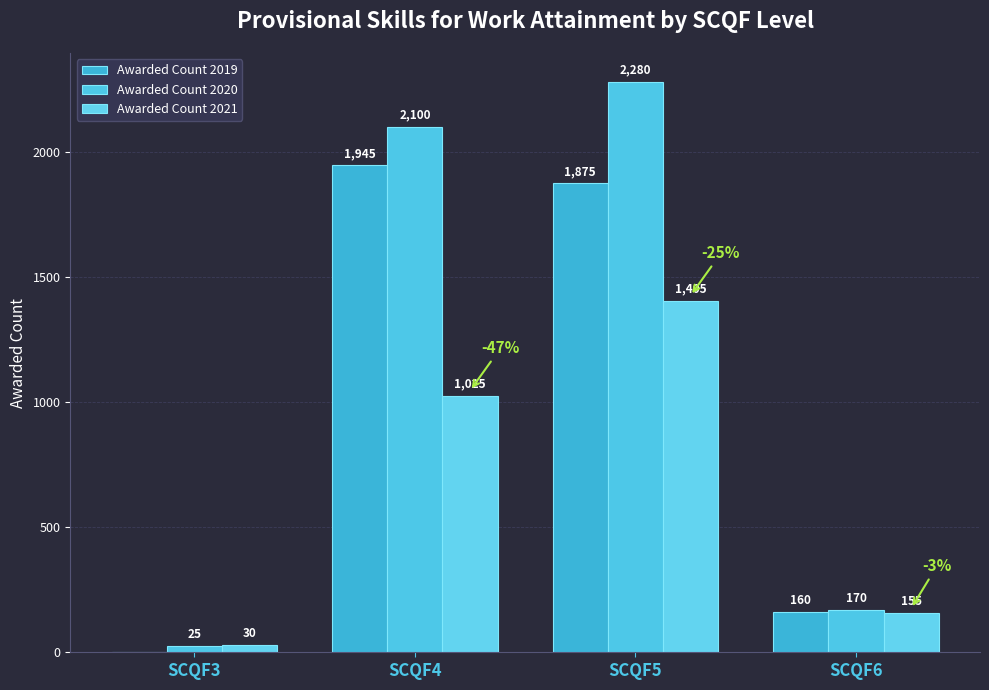

What is the difference between the second highest and second lowest values in the Awarded Count 2021 series?

870